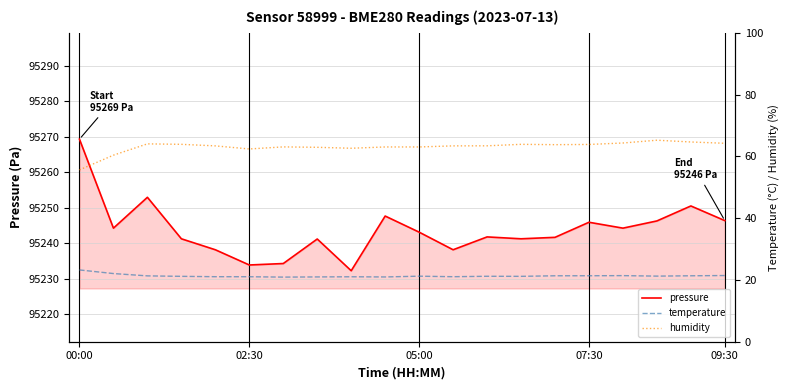

True or false: humidity and temperature intersect in this chart.

False